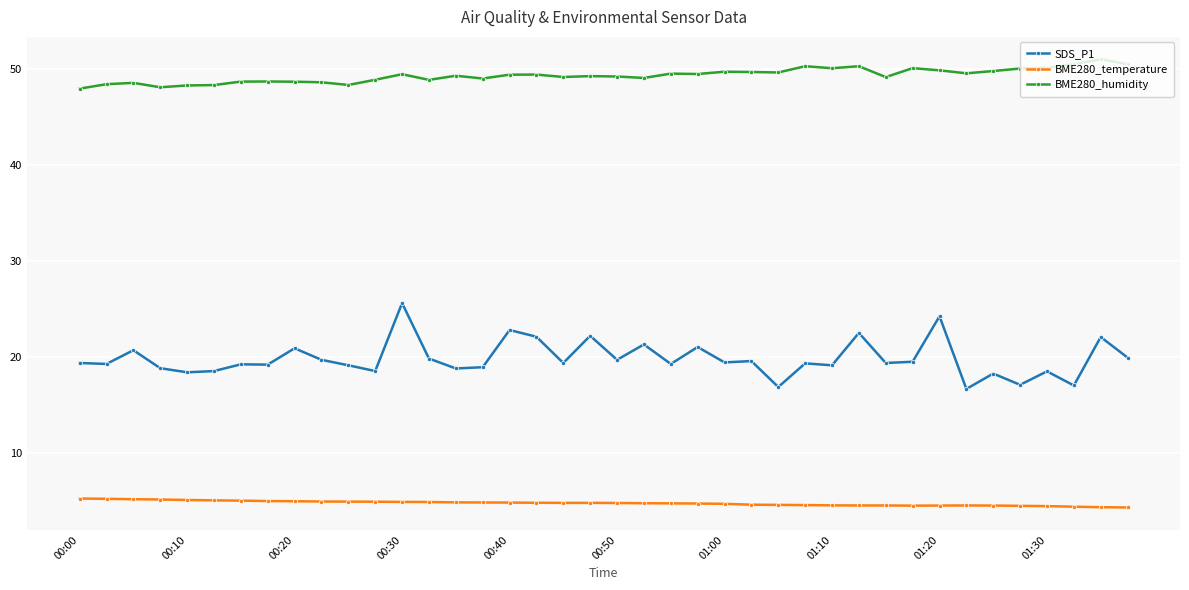

List the series in order of their peak value, lowest first.

BME280_temperature, SDS_P1, BME280_humidity